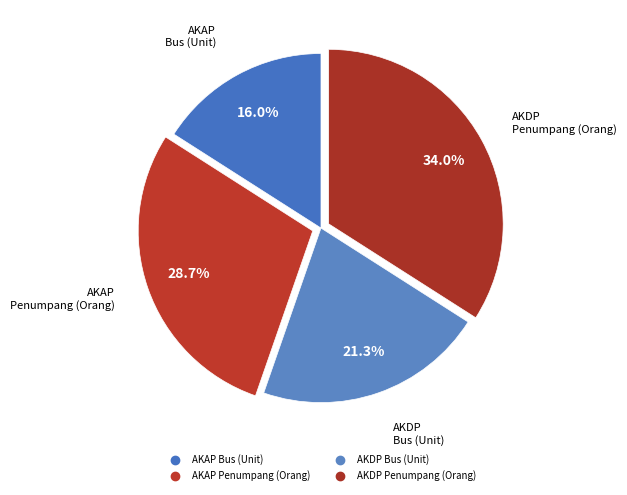

How many slices are in this pie chart?

4